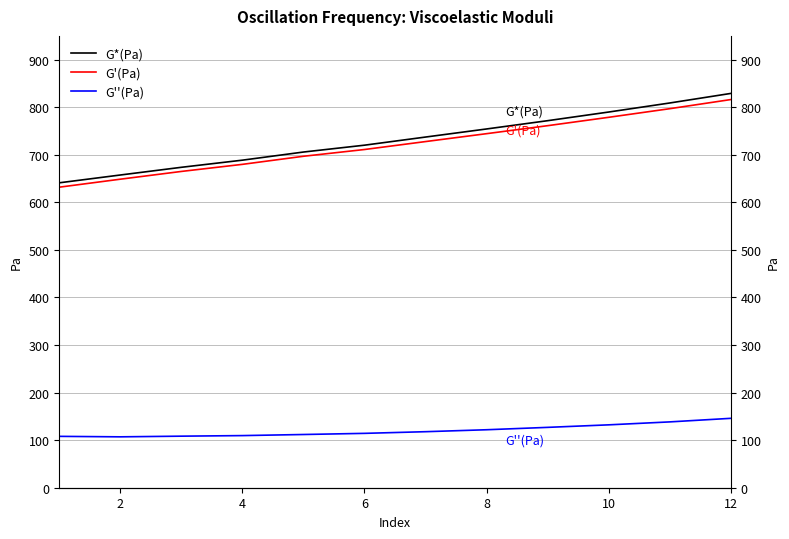

What is the difference between the G''(Pa) values at 10 and 9?

6.2